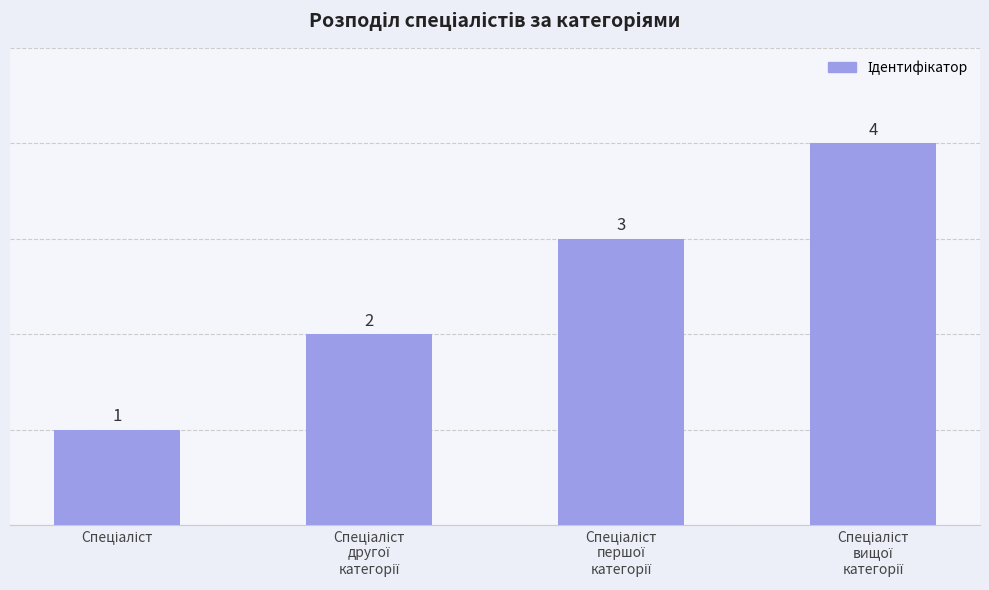

What is the sum of all values?

10